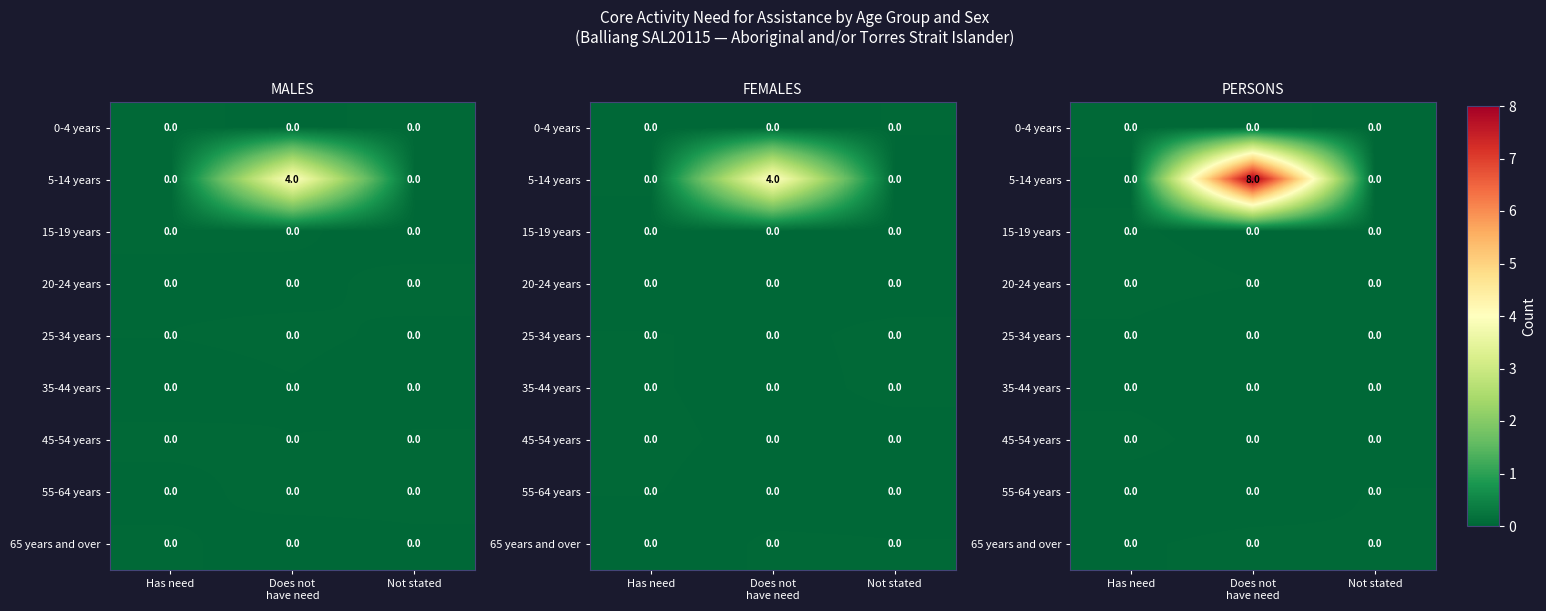

The 5-14 years series shows 0.0 at Not stated. True or false?

True